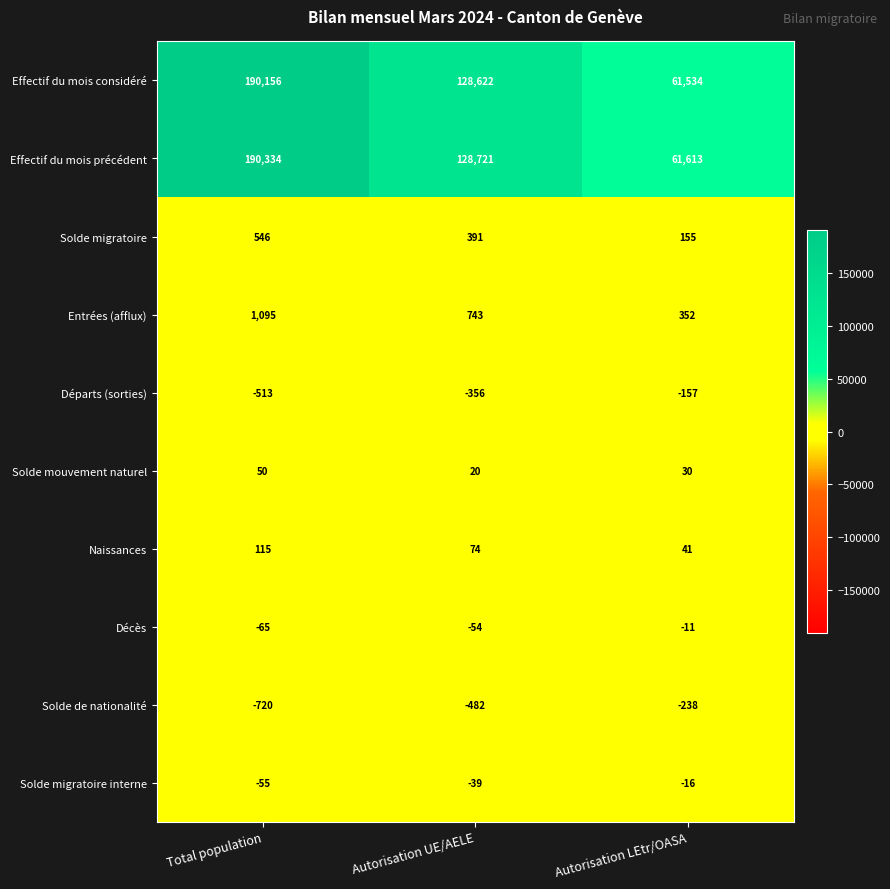

How many data points does each series have?

3